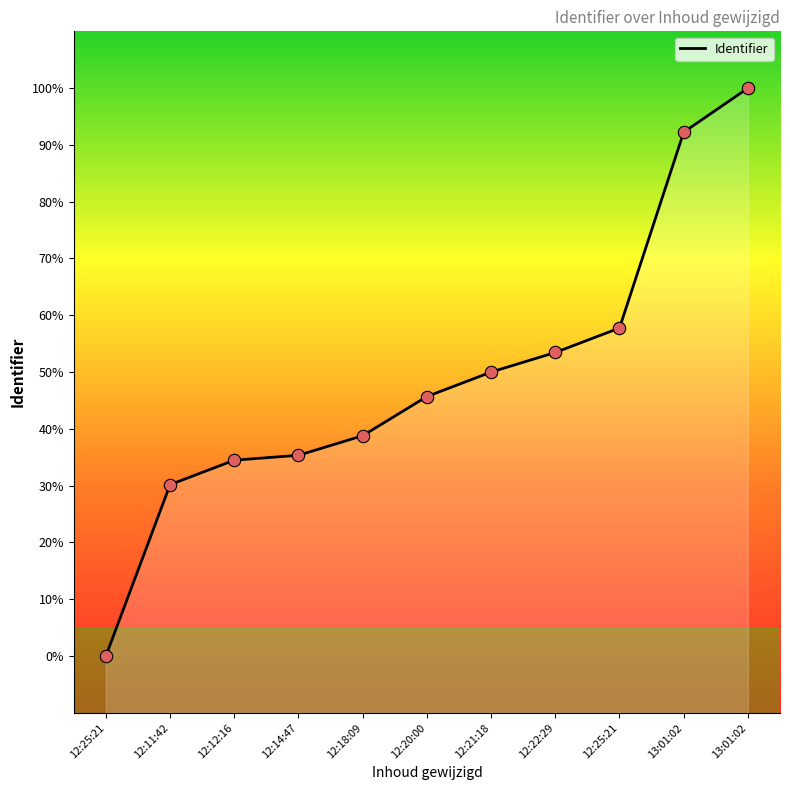

Which has a higher value, 13:01:02 or 13:01:02?

13:01:02